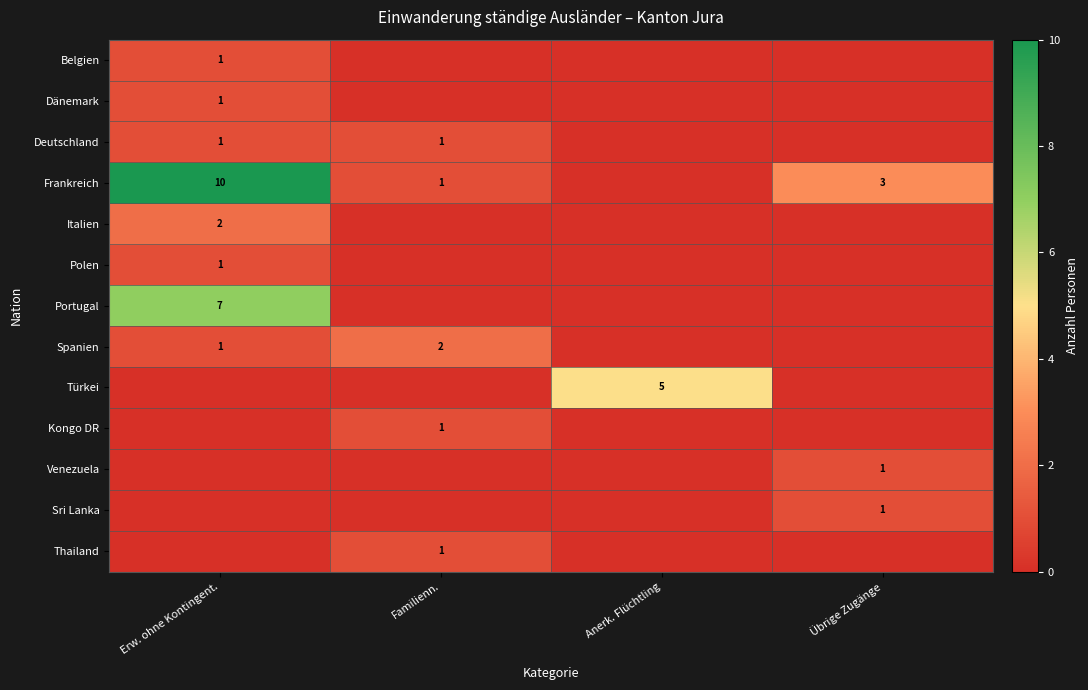

The Türkei series shows 9 at Anerk. Flüchtling. True or false?

False